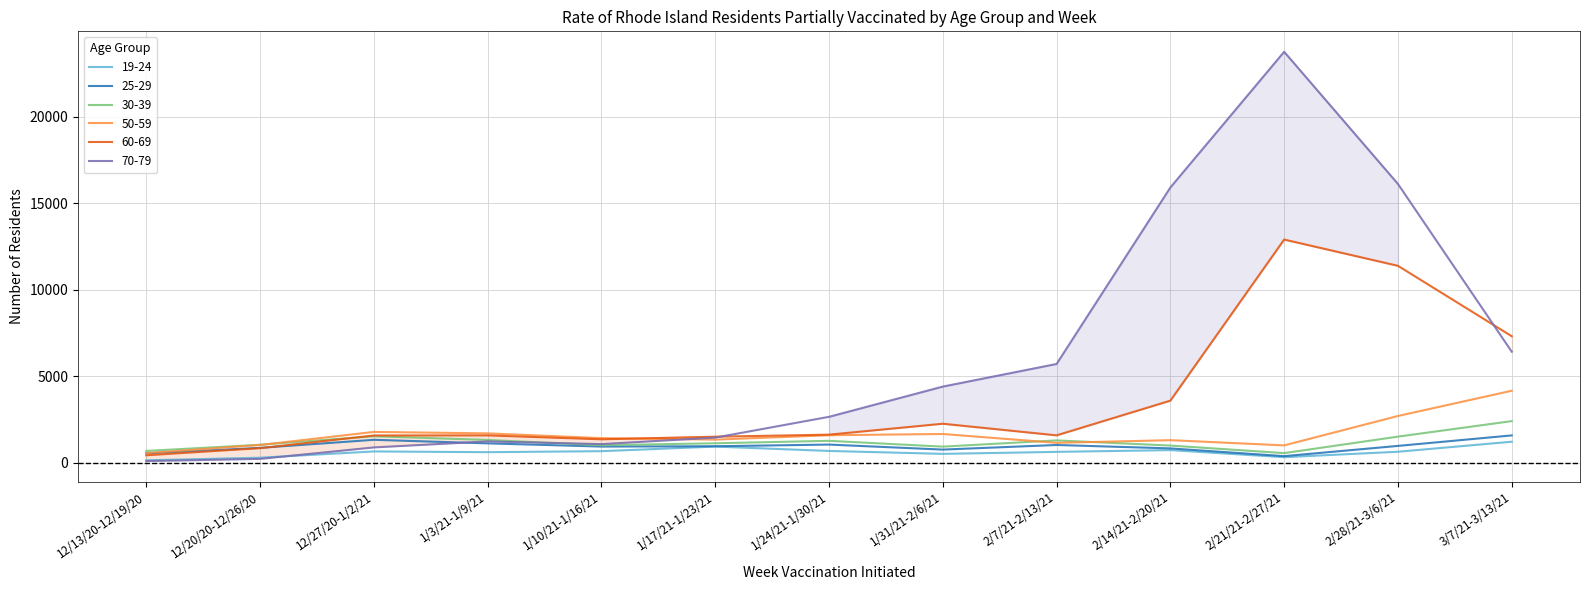

Where is the first local maximum for 60-69?

1/3/21-1/9/21